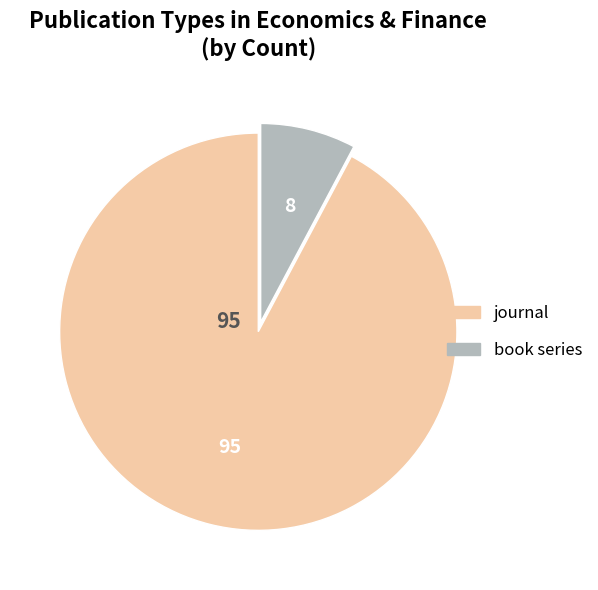

Rank the categories by value from highest to lowest.

journal, book series